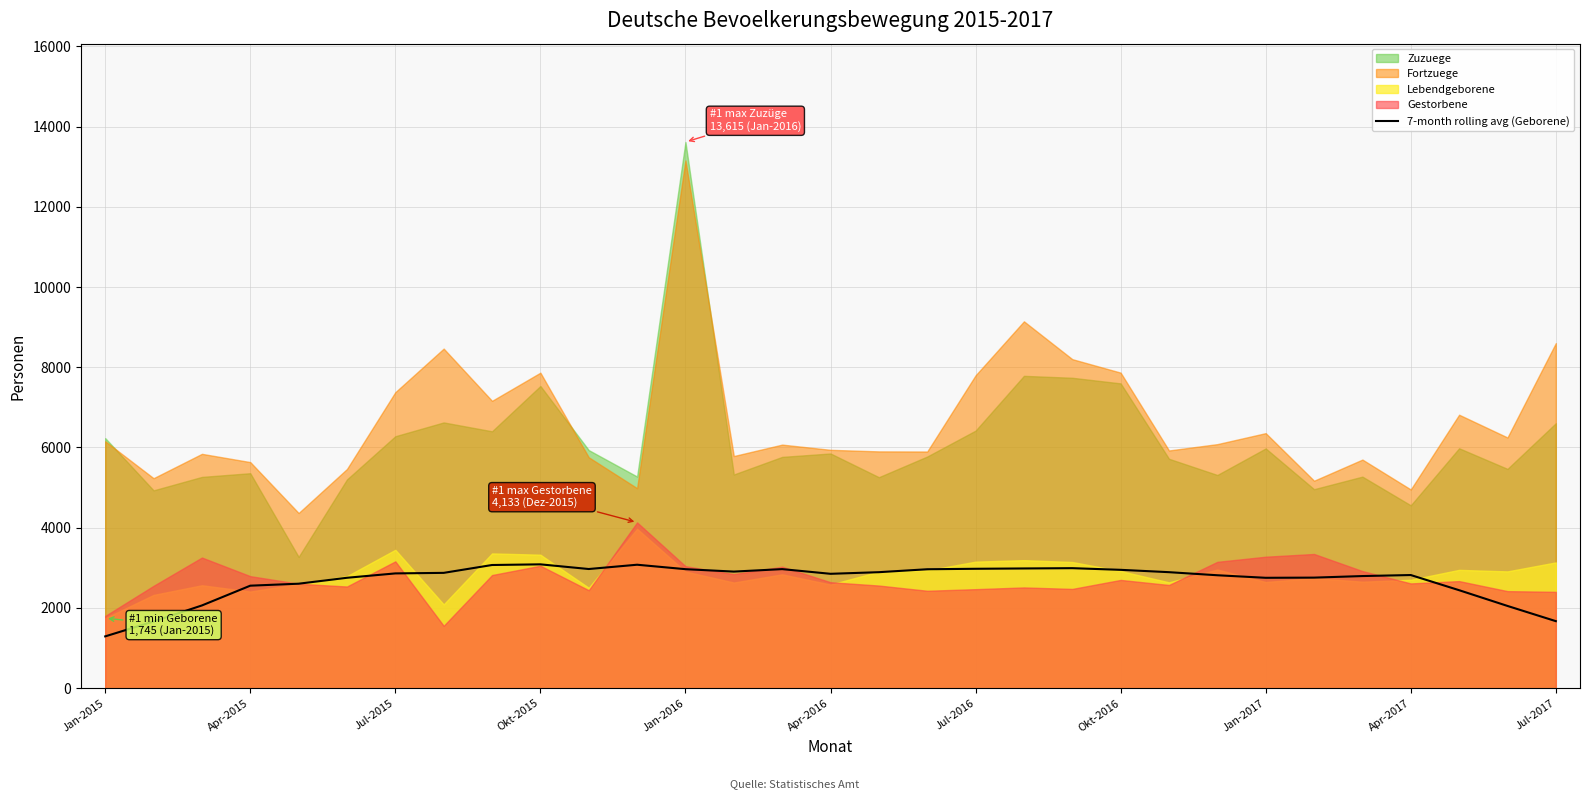

Which category has the lowest value in the 7-month rolling avg (Geborene) series?

Jan-2015